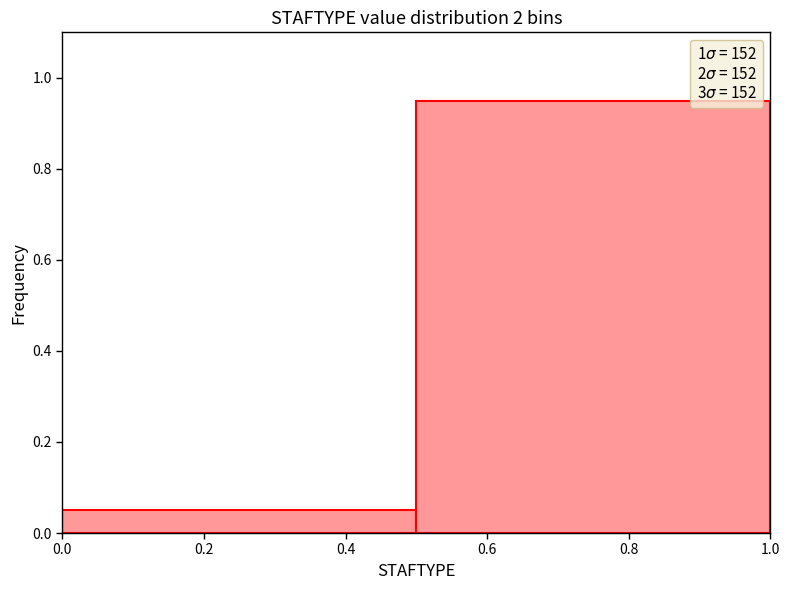

Reading left to right, transcribe this chart: for each bar, give the range it covers on the x-axis and its height. The values are not printed on the chart, so give them approximately, as read against the axis.

0.0 to 0.5: 0.06
0.5 to 1.0: 0.96